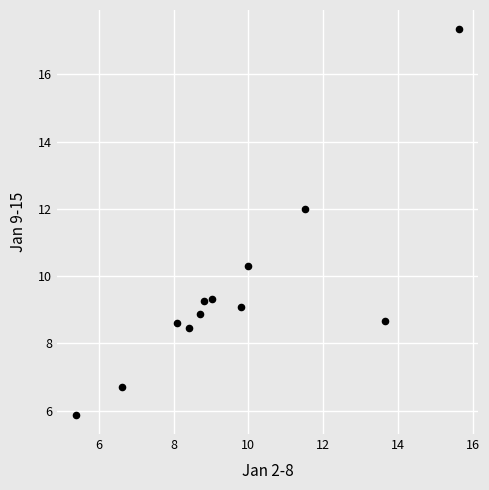

What Y value in the scatter plot is closest to 11?

10.3